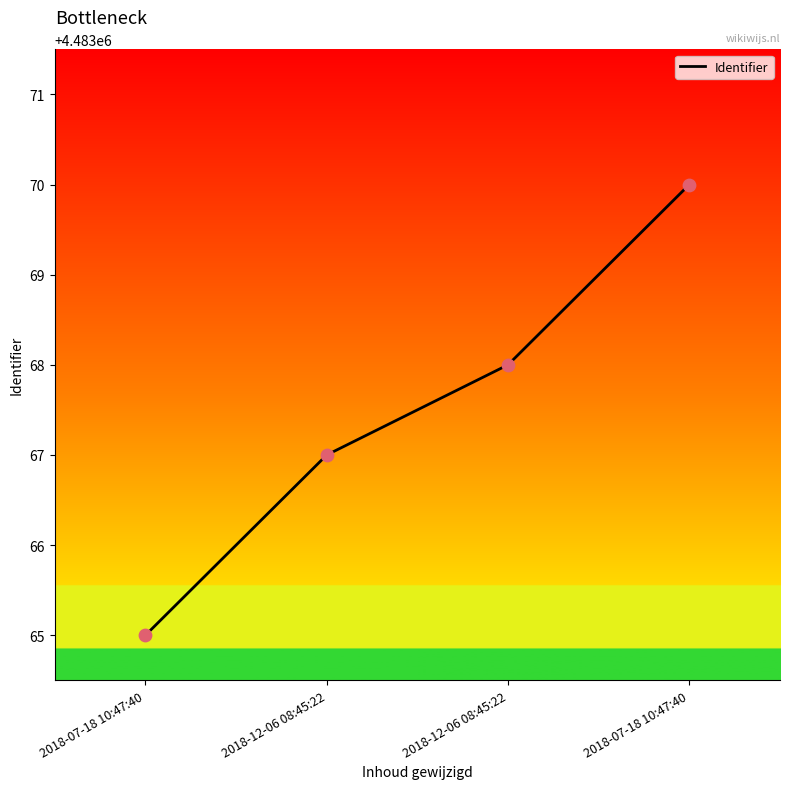

Which has a higher value, 2018-12-06 08:45:22 or 2018-12-06 08:45:22?

2018-12-06 08:45:22